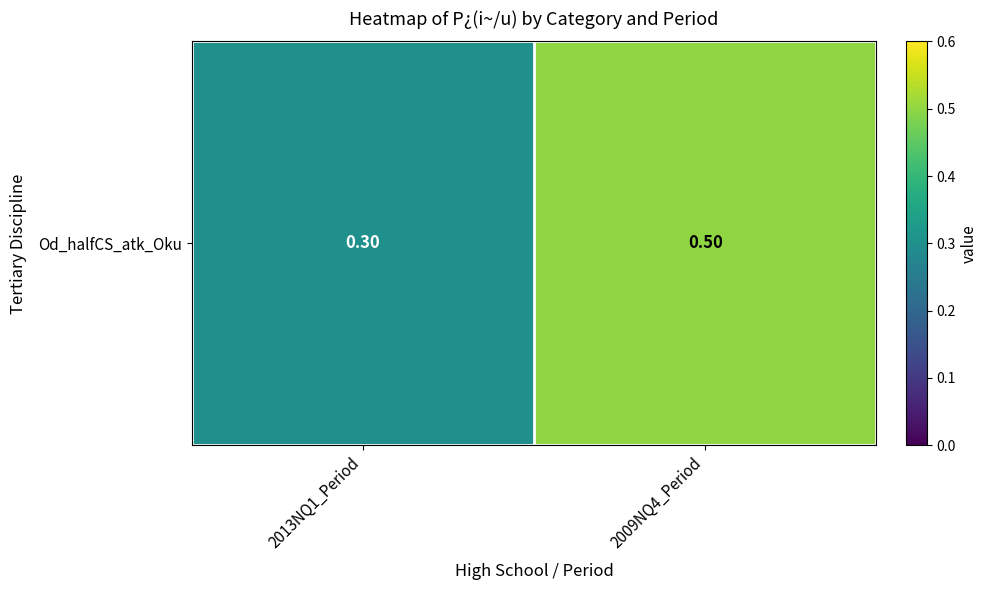

Count the values in the range 0 to 1.

2